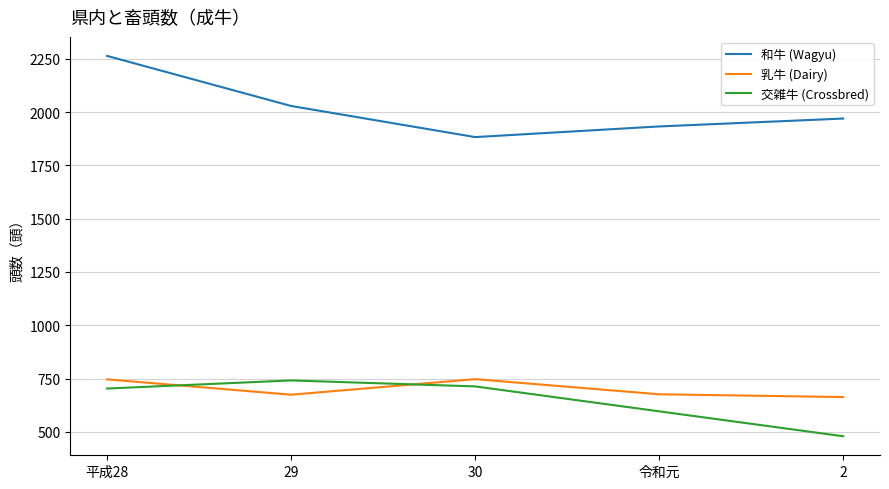

What are all the series names shown in the legend?

和牛 (Wagyu), 乳牛 (Dairy), 交雑牛 (Crossbred)